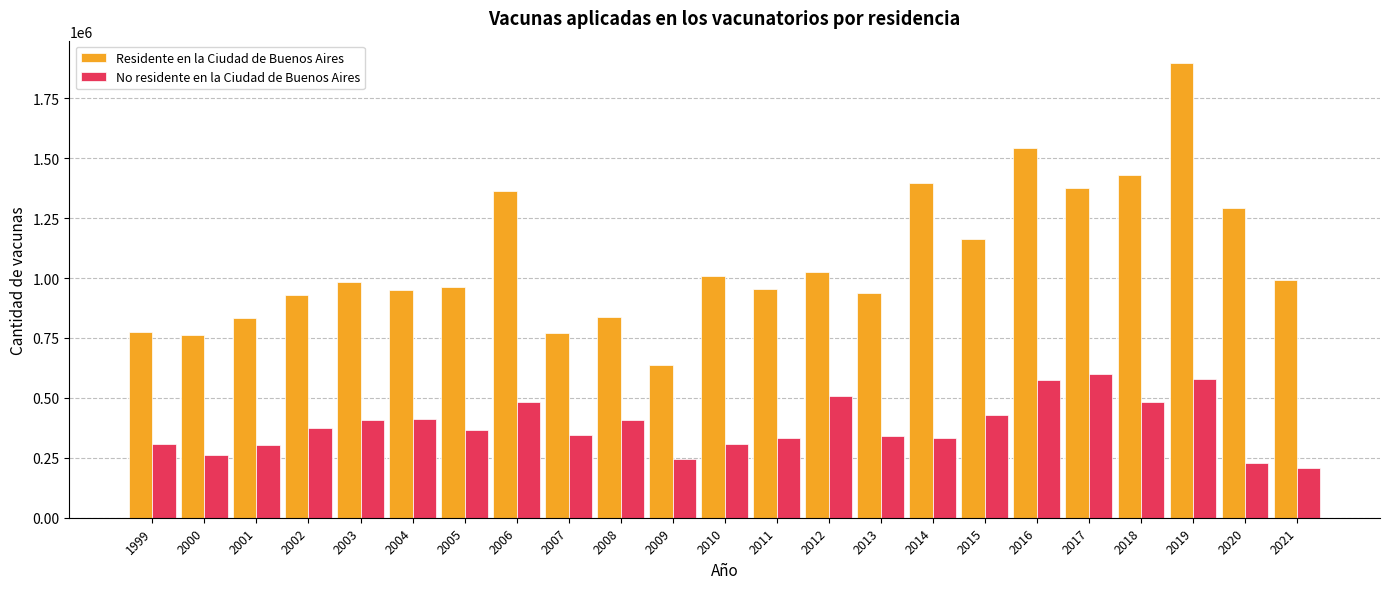

Is it true that No residente en la Ciudad de Buenos Aires equals 164403 at 2015?

False